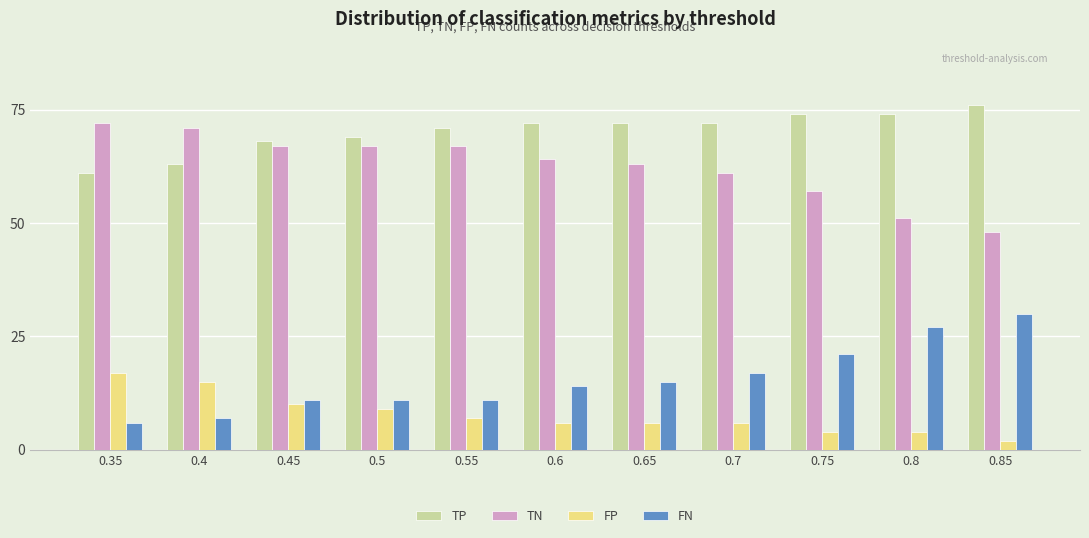

Where is FP nearest to the value 9?

0.5